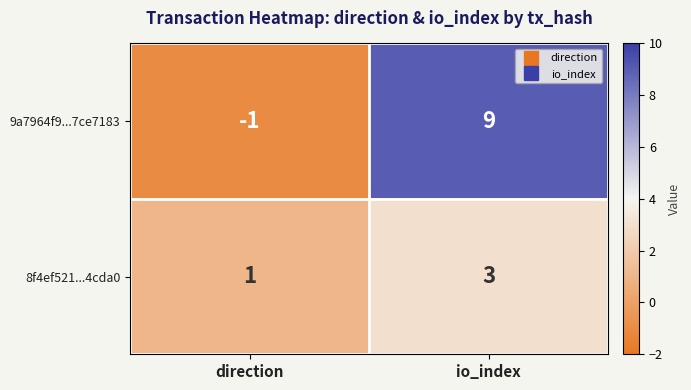

Which series has the largest range (max minus min)?

9a7964f9...7ce7183